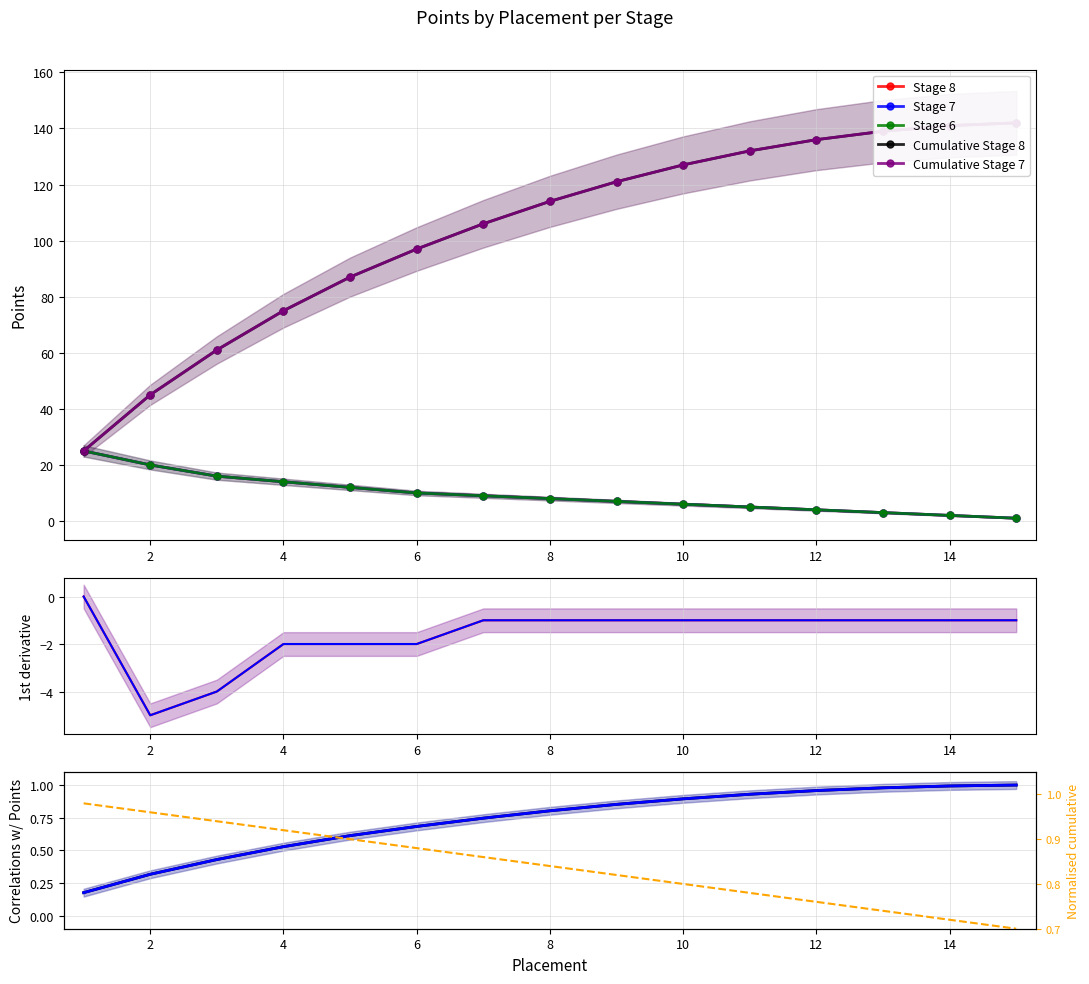

The value of Normalised placement at 4 is 0.6. True or false?

False